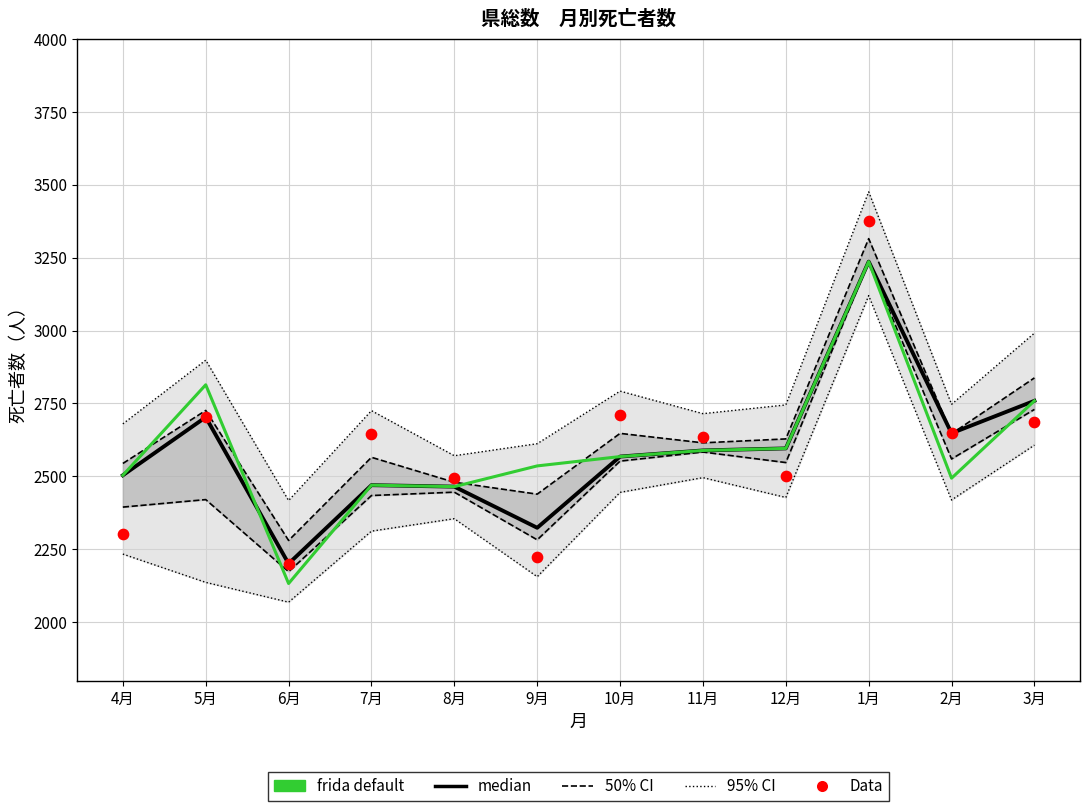

At how many categories does at least one series exceed 3347?

1